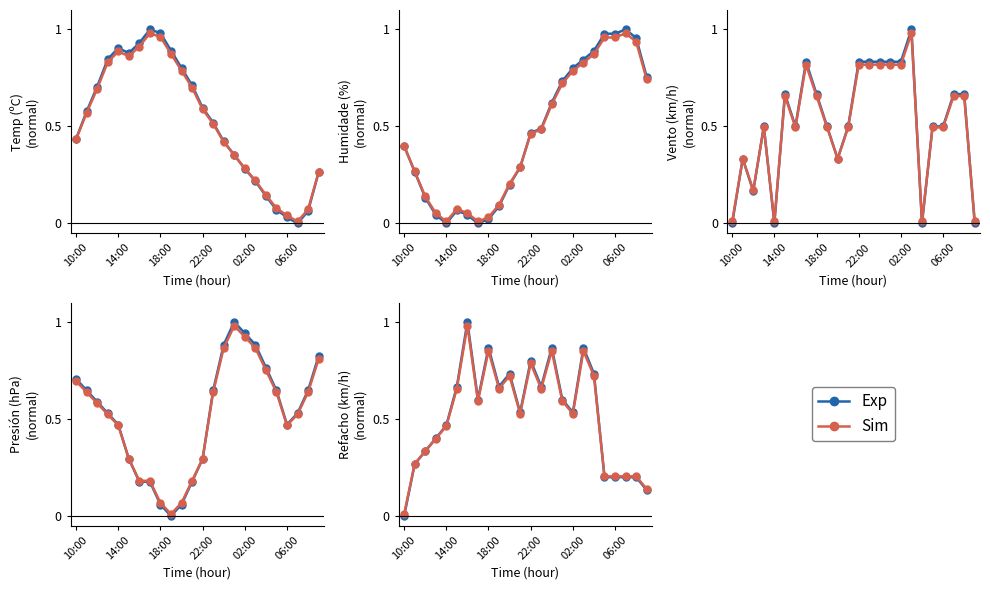

How many data points in Exp are above 0?

23